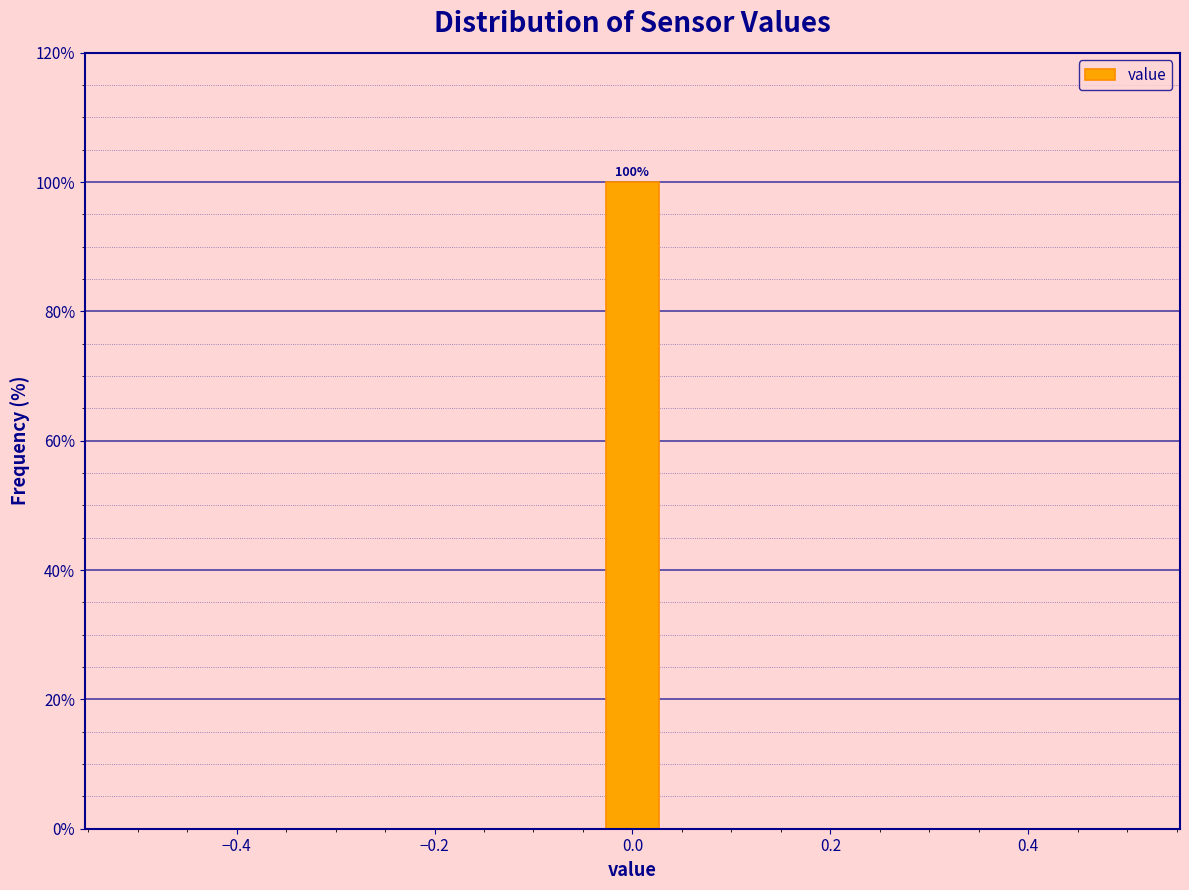

Around what value on the x-axis is the tallest bar? Give the approximate position of its centre, as read against the axis.

0.00